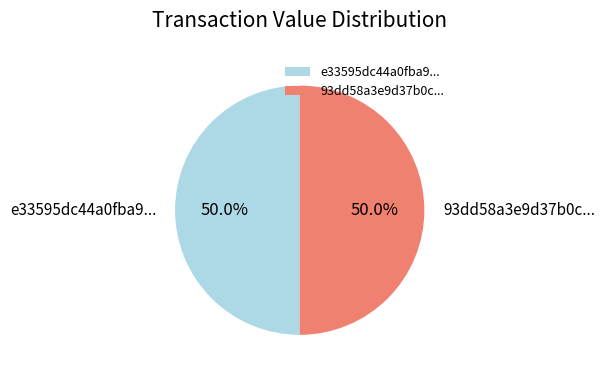

What is the ratio of the value at e33595dc44a0fba9... to the value at 93dd58a3e9d37b0c...?

1.0